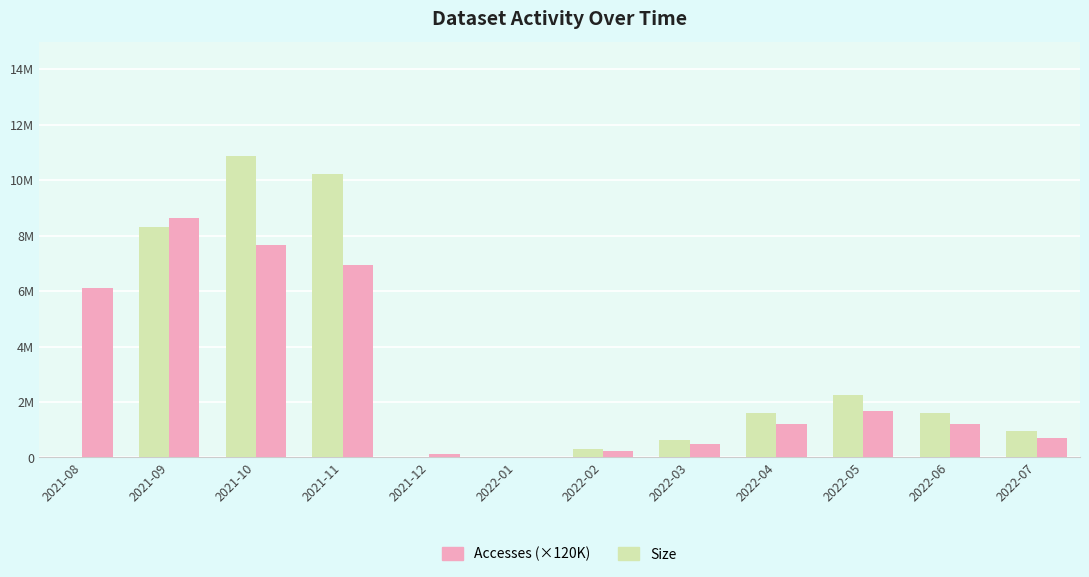

At how many categories does at least one series exceed 8680304?

2